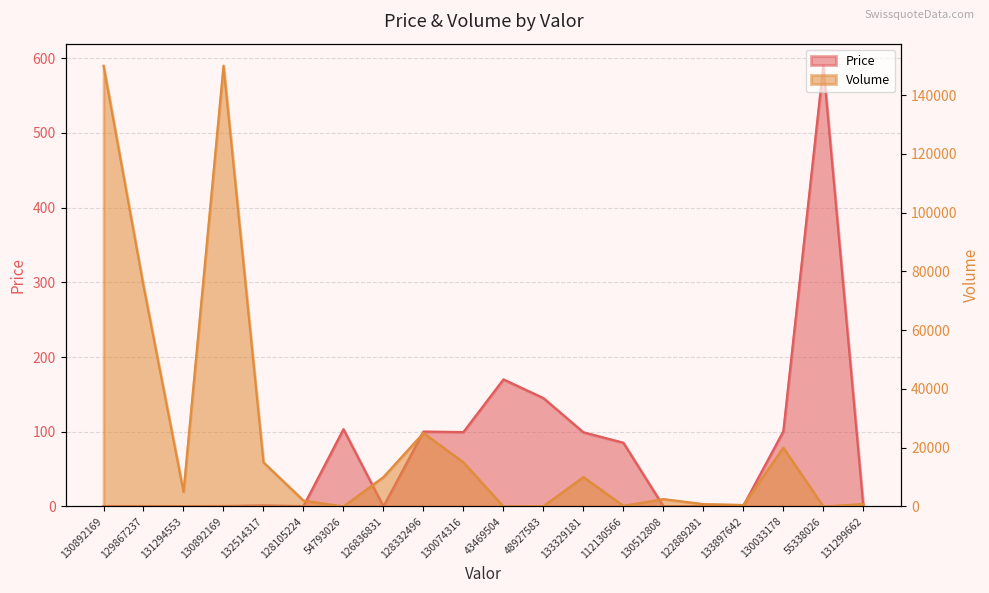

How many intersections are there between Price and Volume?

6